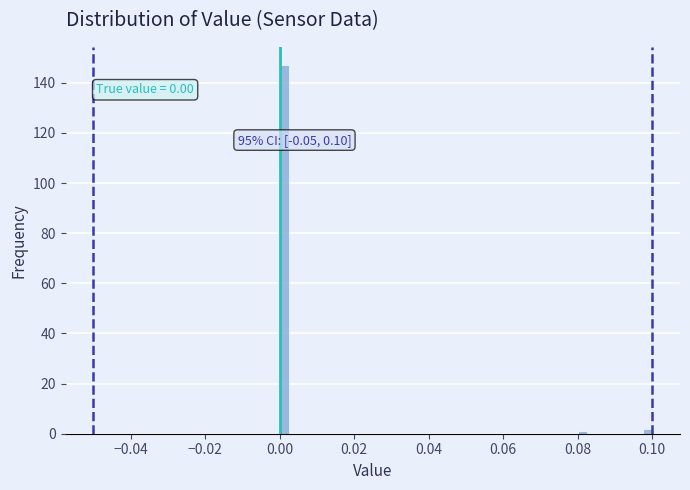

Read against the x-axis, roughly where is the centre of the tallest bar?

0.002